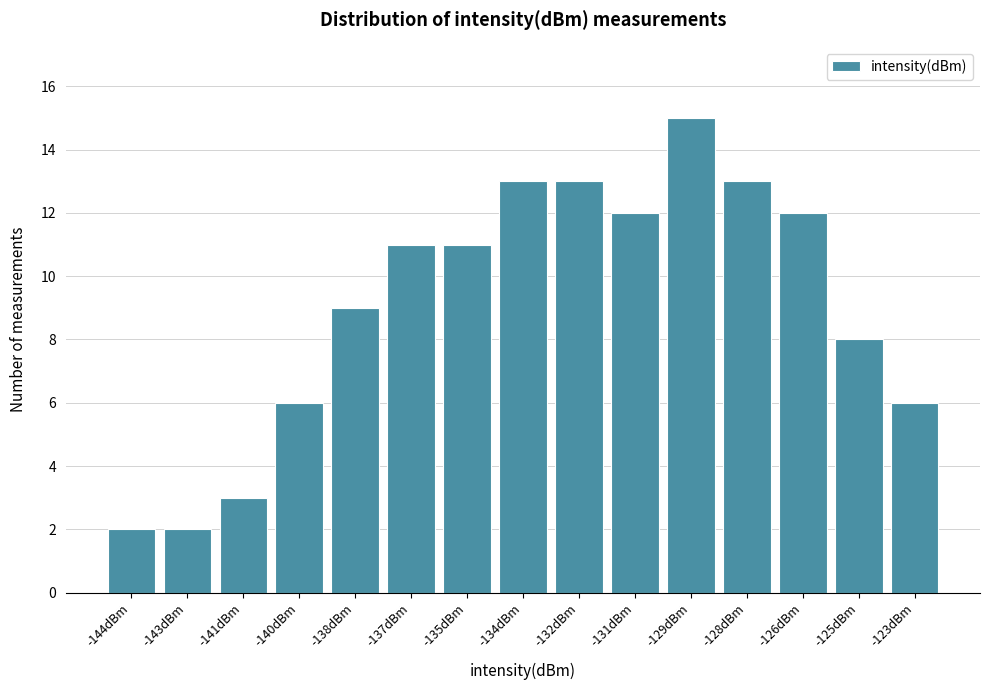

Reading left to right, list all the values displayed in this chart.

2	2	3	6	9	11	11	13	13	12	15	13	12	8	6